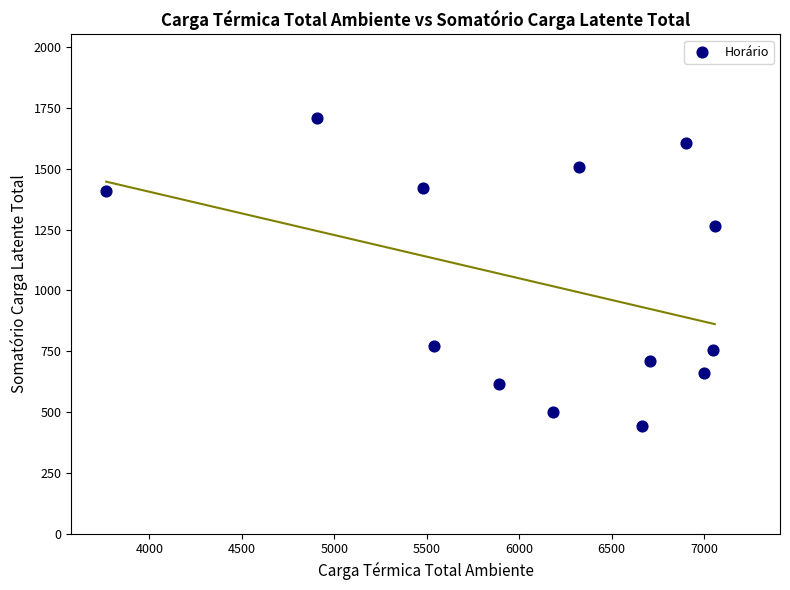

What Y value in the scatter plot is closest to 1076?

1266.7